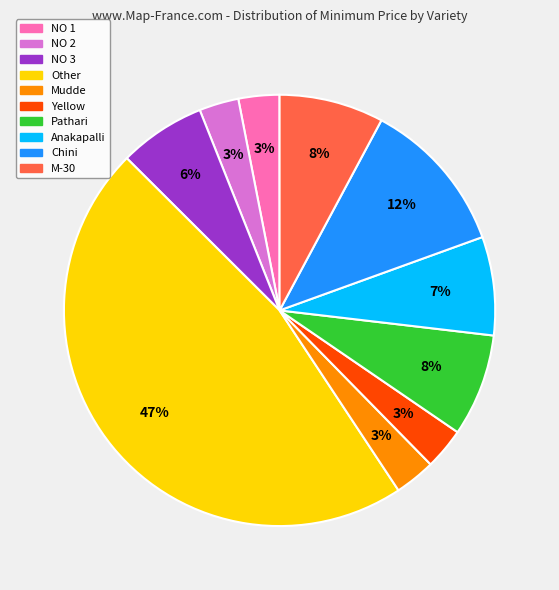

How many segments does this pie chart have?

10